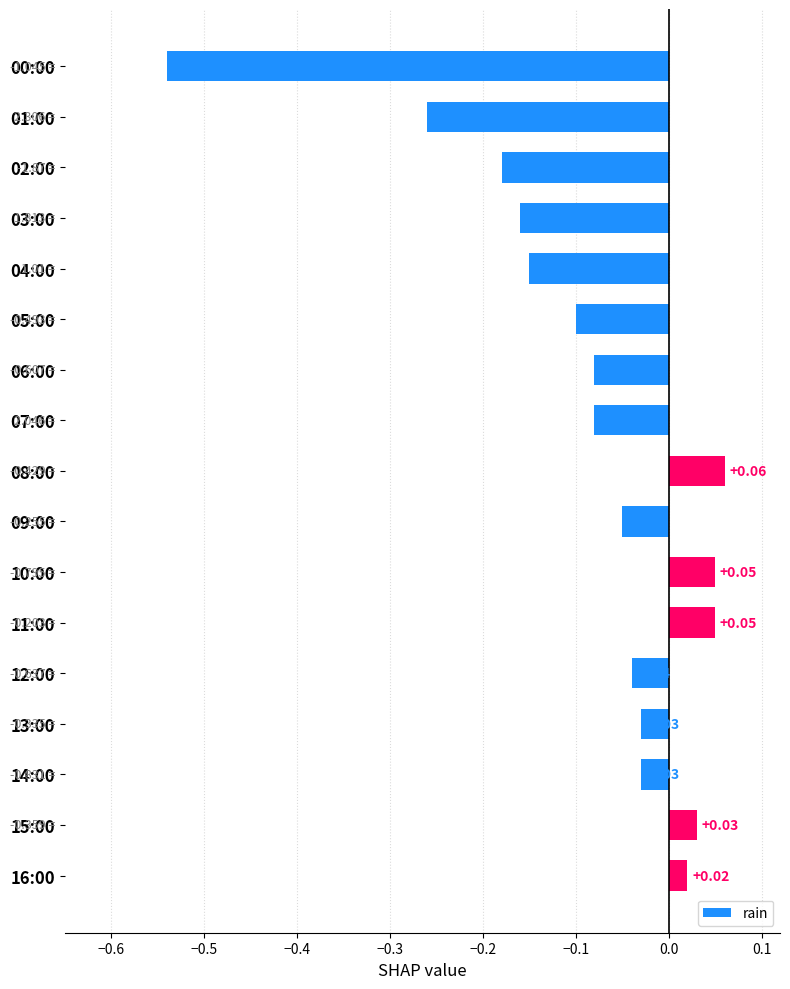

Which has a higher value, 02:00 or 01:00?

02:00